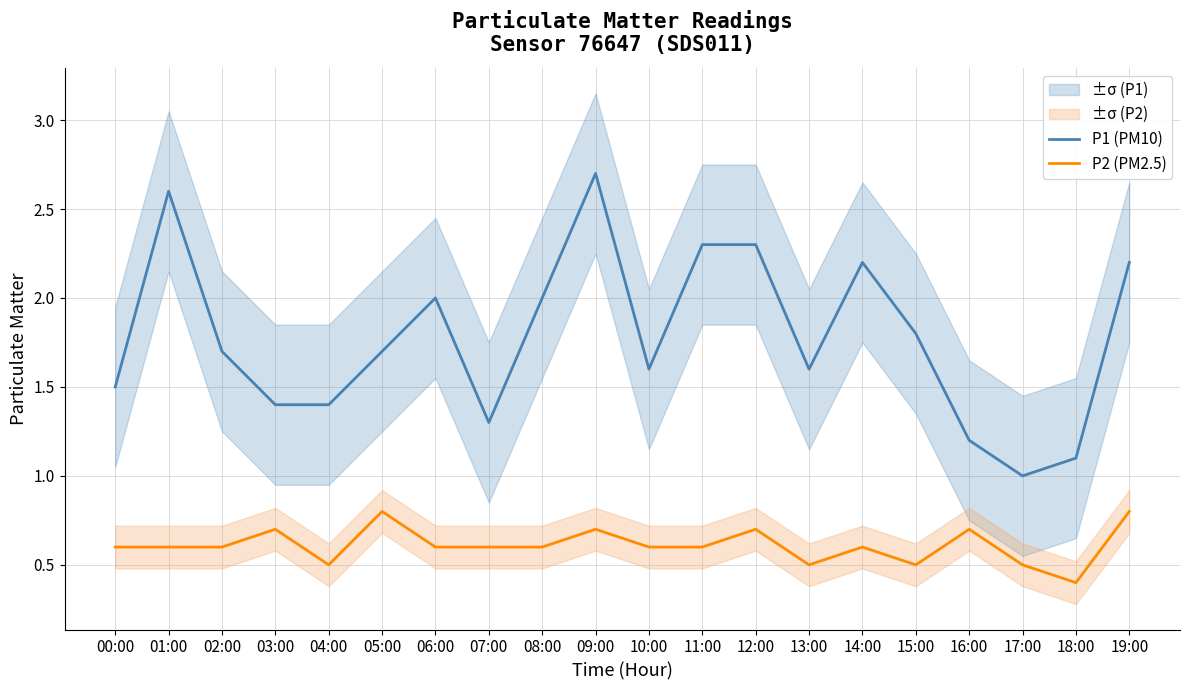

Reading right to left, what are all the values shown in this chart?

P1 (PM10): 19:00=2.2	18:00=1.1	17:00=1.0	16:00=1.2	15:00=1.8	14:00=2.2	13:00=1.6	12:00=2.3	11:00=2.3	10:00=1.6	09:00=2.7	08:00=2.0	07:00=1.3	06:00=2.0	05:00=1.7	04:00=1.4	03:00=1.4	02:00=1.7	01:00=2.6	00:00=1.5
P2 (PM2.5): 19:00=0.8	18:00=0.4	17:00=0.5	16:00=0.7	15:00=0.5	14:00=0.6	13:00=0.5	12:00=0.7	11:00=0.6	10:00=0.6	09:00=0.7	08:00=0.6	07:00=0.6	06:00=0.6	05:00=0.8	04:00=0.5	03:00=0.7	02:00=0.6	01:00=0.6	00:00=0.6